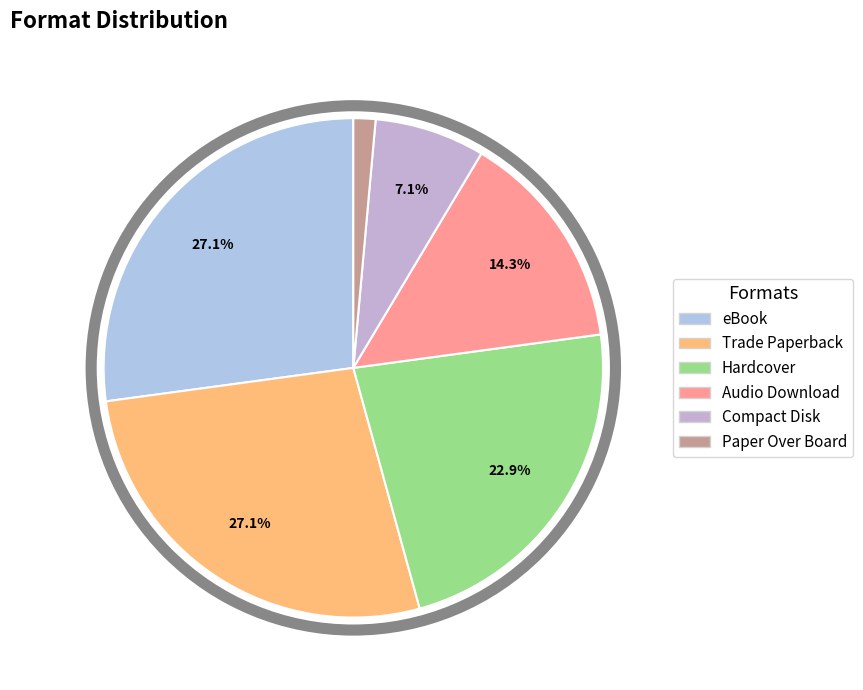

What is the smallest slice in the pie chart?

Paper Over Board